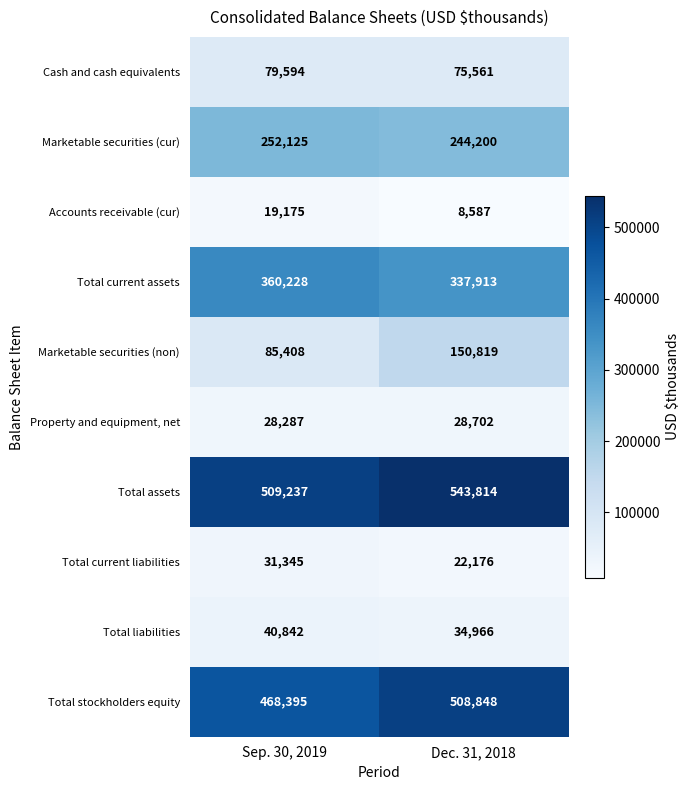

Reading right to left, list all the values displayed in this chart.

Cash and cash equivalents: 75561	79594
Marketable securities (cur): 244200	252125
Accounts receivable (cur): 8587	19175
Total current assets: 337913	360228
Marketable securities (non): 150819	85408
Property and equipment, net: 28702	28287
Total assets: 543814	509237
Total current liabilities: 22176	31345
Total liabilities: 34966	40842
Total stockholders equity: 508848	468395